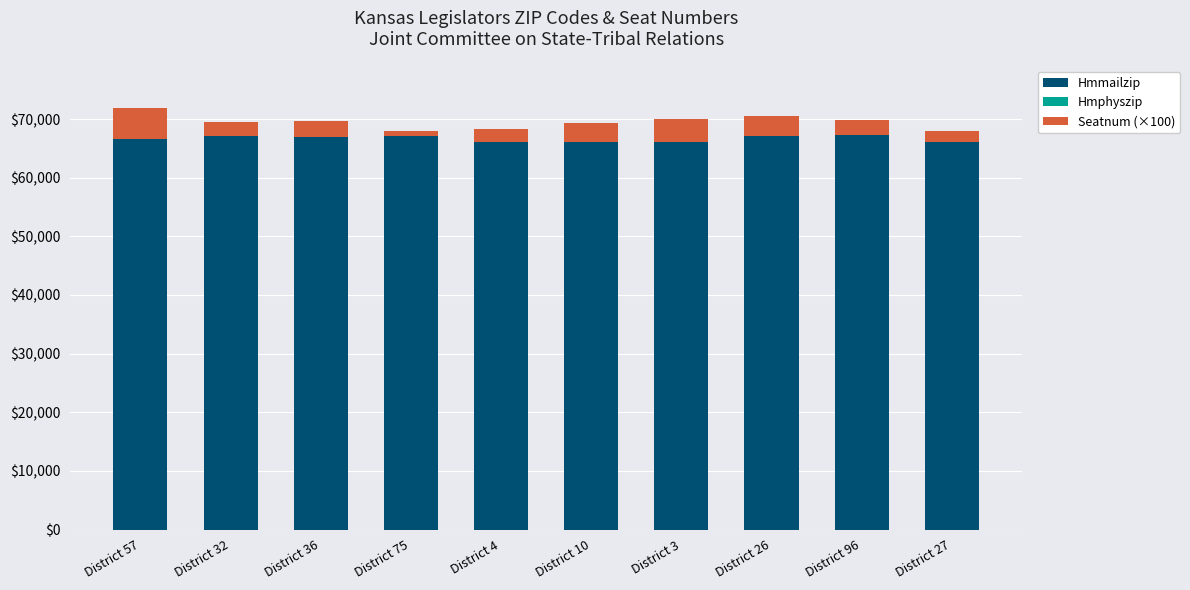

What is the label of the 4th bar from the right?

District 3